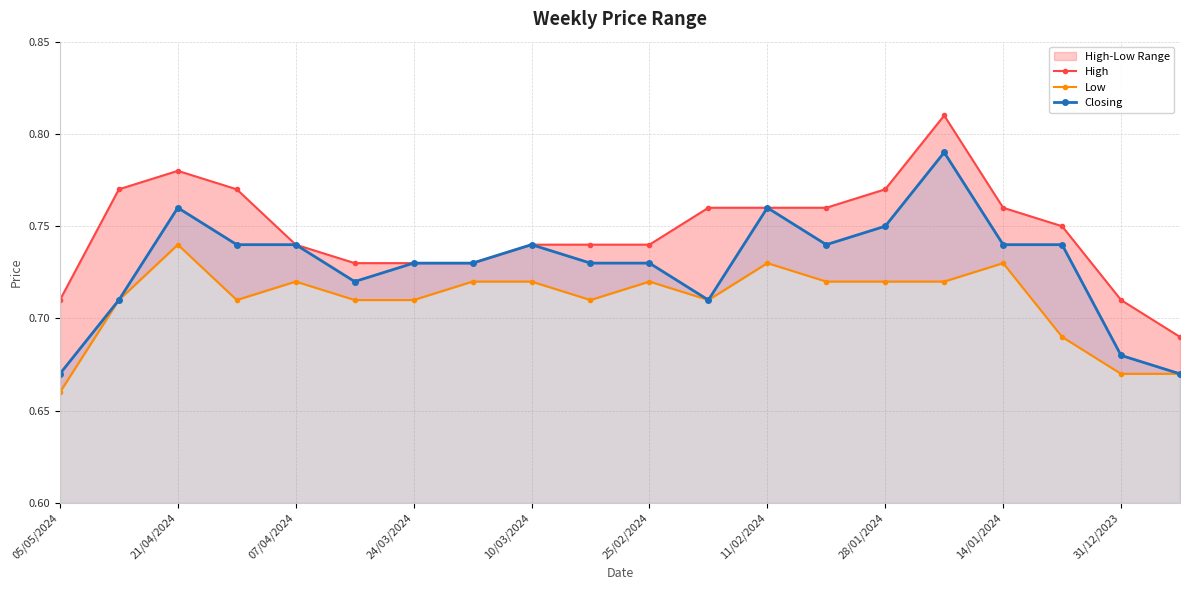

At which category does Closing reach its first local peak?

21/04/2024